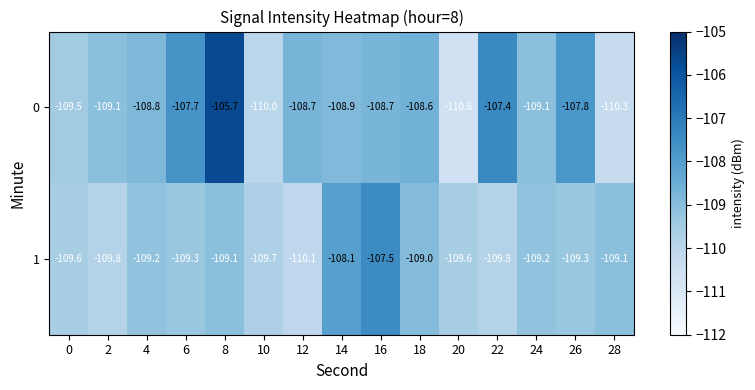

Rank the series at 22 from lowest to highest value.

1, 0